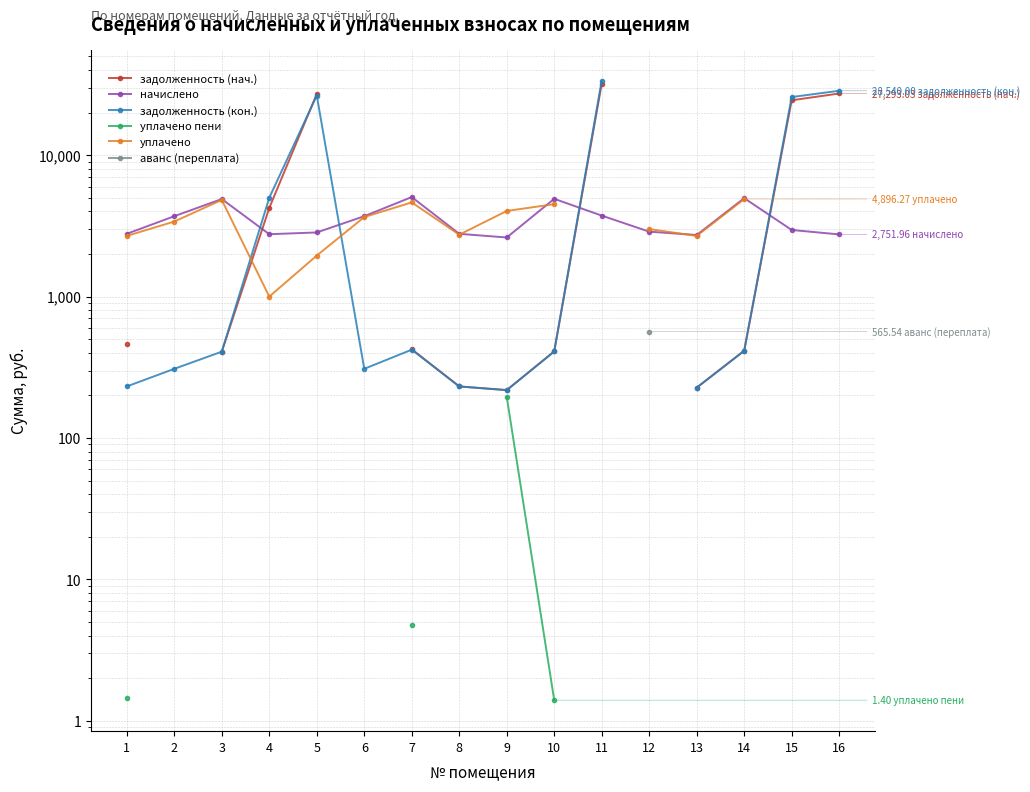

At which label is задолженность (кон.) closest to 16939?

15